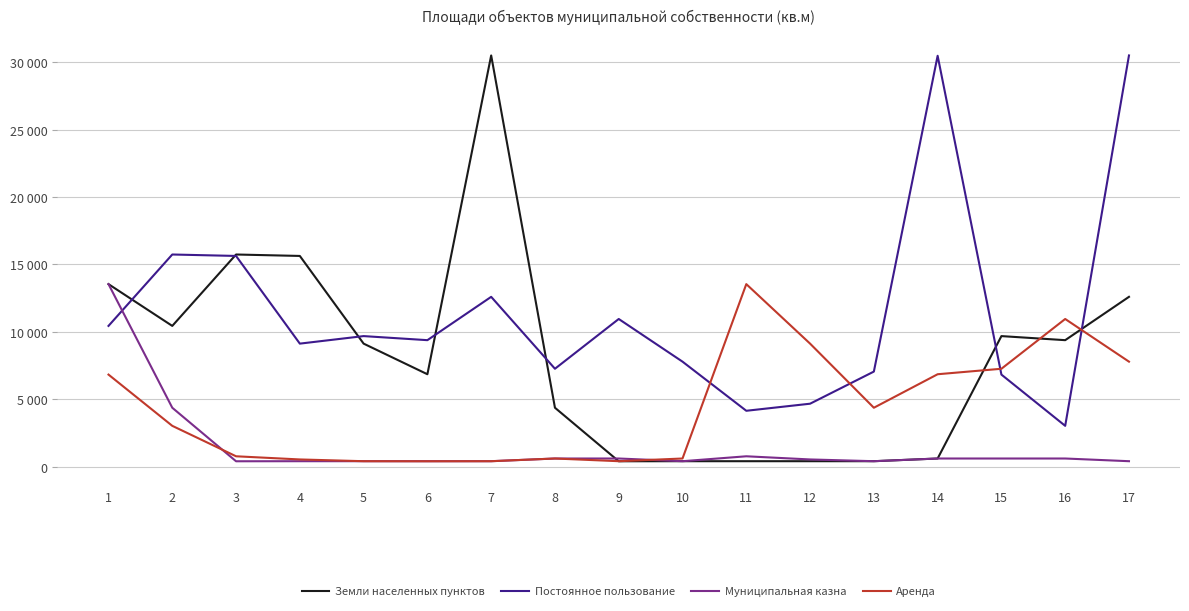

What are all the series names shown in the legend?

Земли населенных пунктов, Постоянное пользование, Муниципальная казна, Аренда